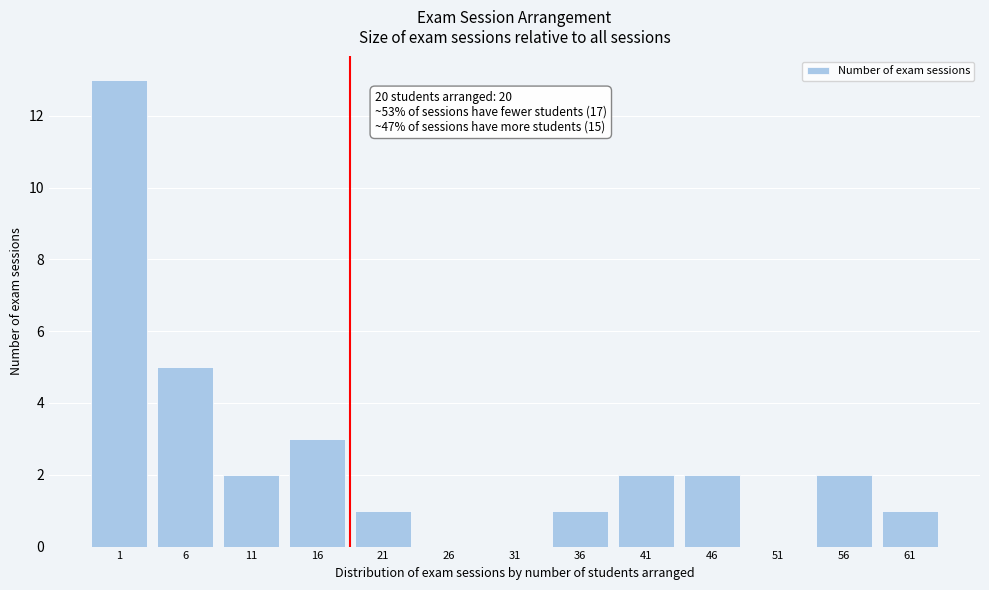

Reading right to left, list all the values displayed in this chart.

61=1	56=2	51=0	46=2	41=2	36=1	31=0	26=0	21=1	16=3	11=2	6=5	1=13